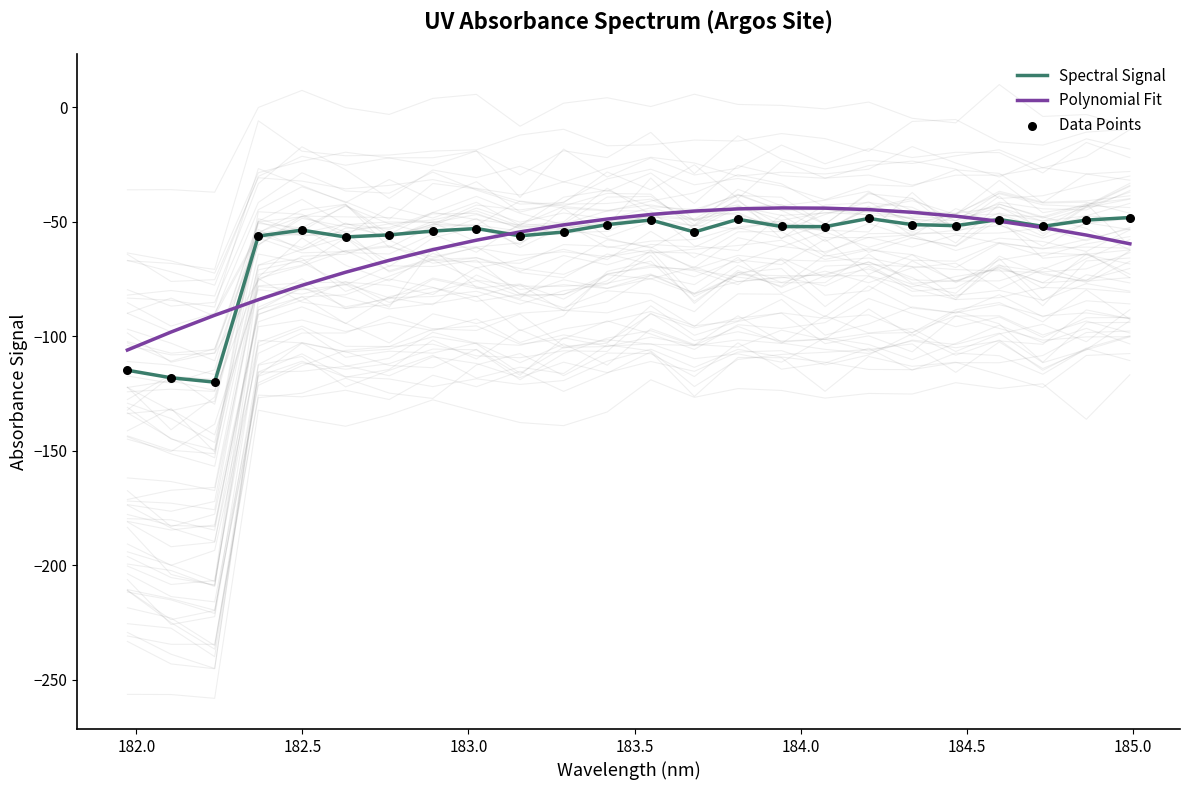

Which series has the largest total across all categories?

Spectral Signal